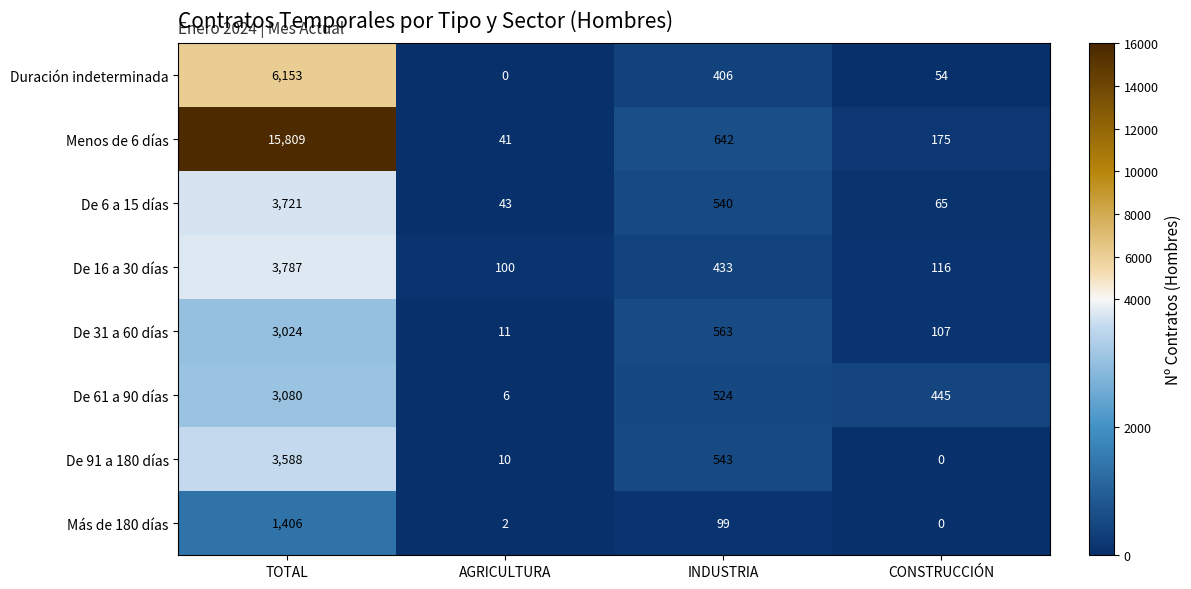

What is the maximum value shown in the chart?

15809